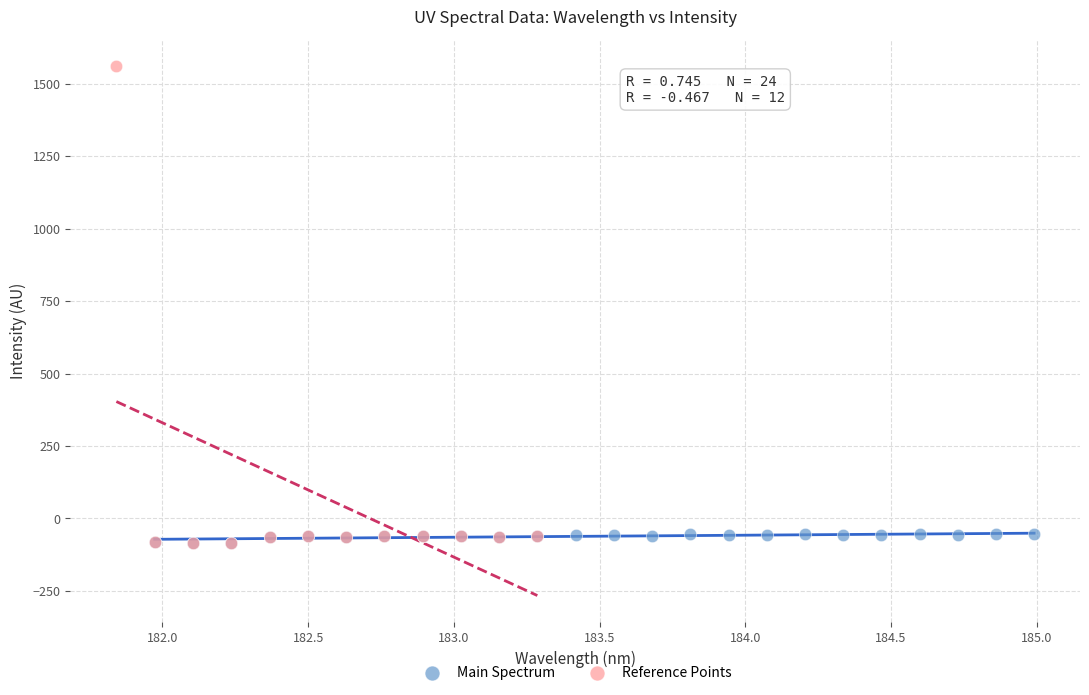

Which series has the largest Y range (max minus min)?

Reference Points